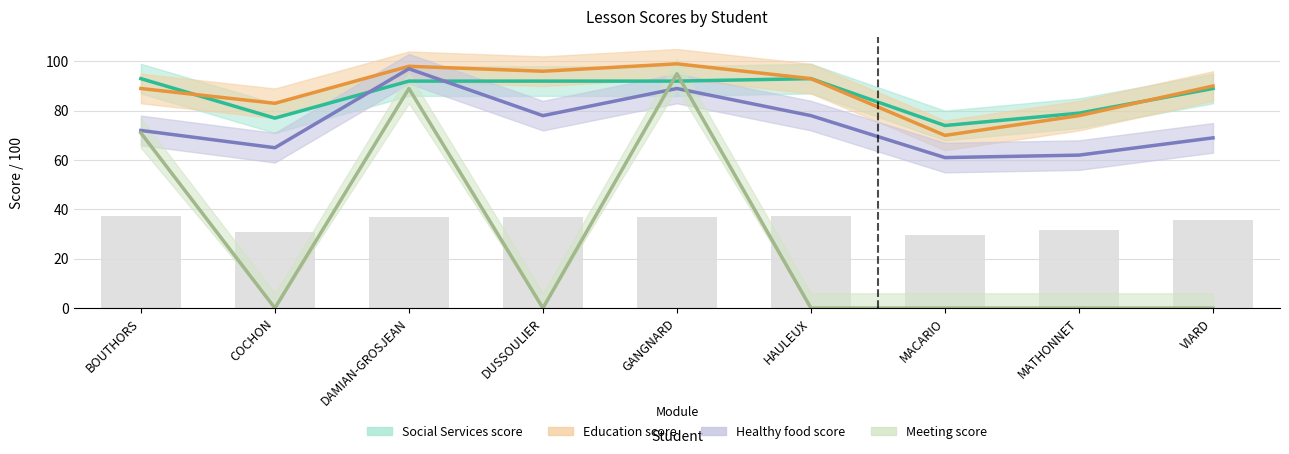

What is the average value of the Education score series?

88